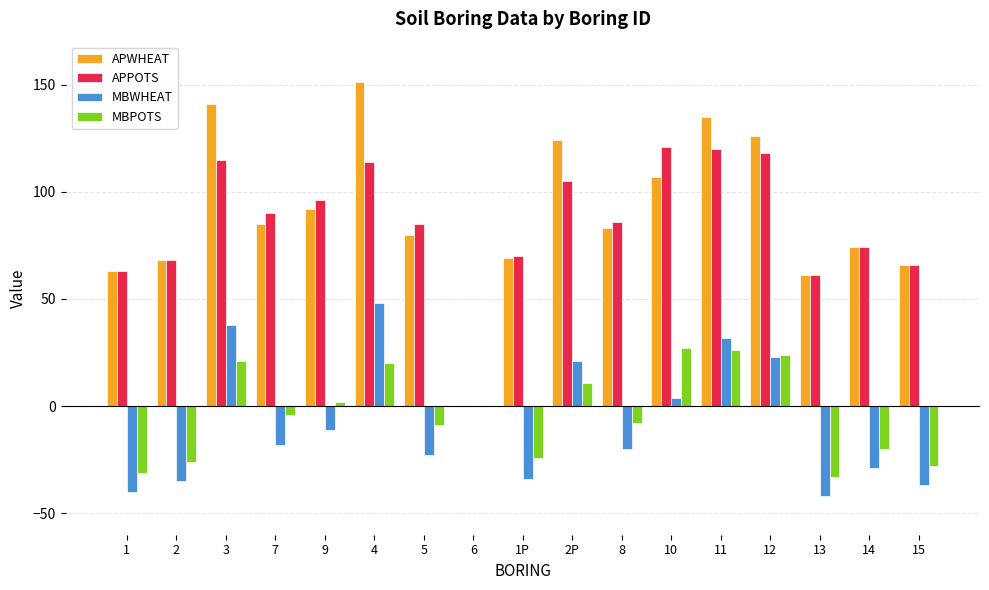

Reading left to right, list all the values displayed in this chart.

APWHEAT: 63	68	141	85	92	151	80	0	69	124	83	107	135	126	61	74	66
APPOTS: 63	68	115	90	96	114	85	0	70	105	86	121	120	118	61	74	66
MBWHEAT: -40	-35	38	-18	-11	48	-23	0	-34	21	-20	4	32	23	-42	-29	-37
MBPOTS: -31	-26	21	-4	2	20	-9	0	-24	11	-8	27	26	24	-33	-20	-28